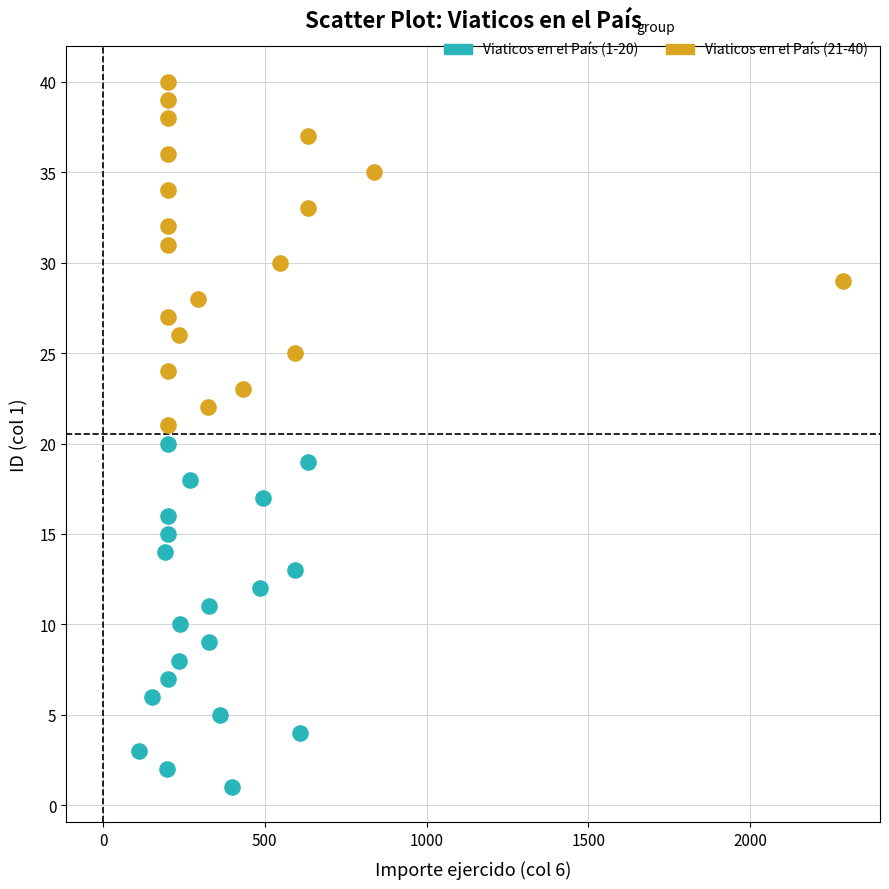

Which series contains the lowest Y value?

Viaticos en el País (1-20)